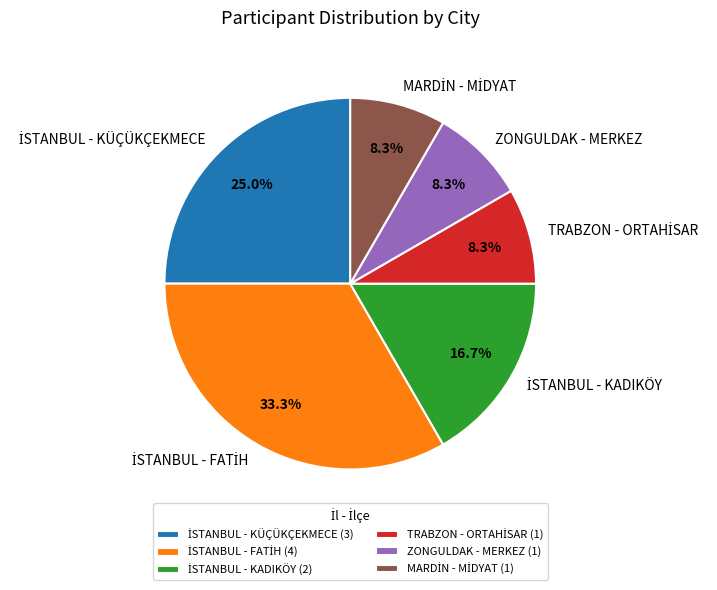

How many slices are in this pie chart?

6